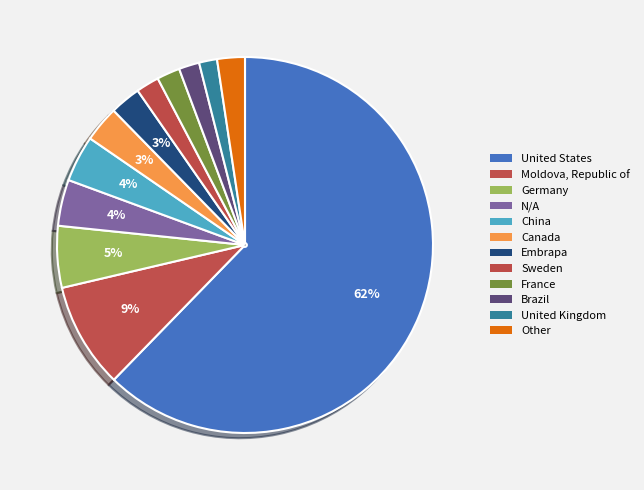

Which category has the biggest portion of the pie?

United States